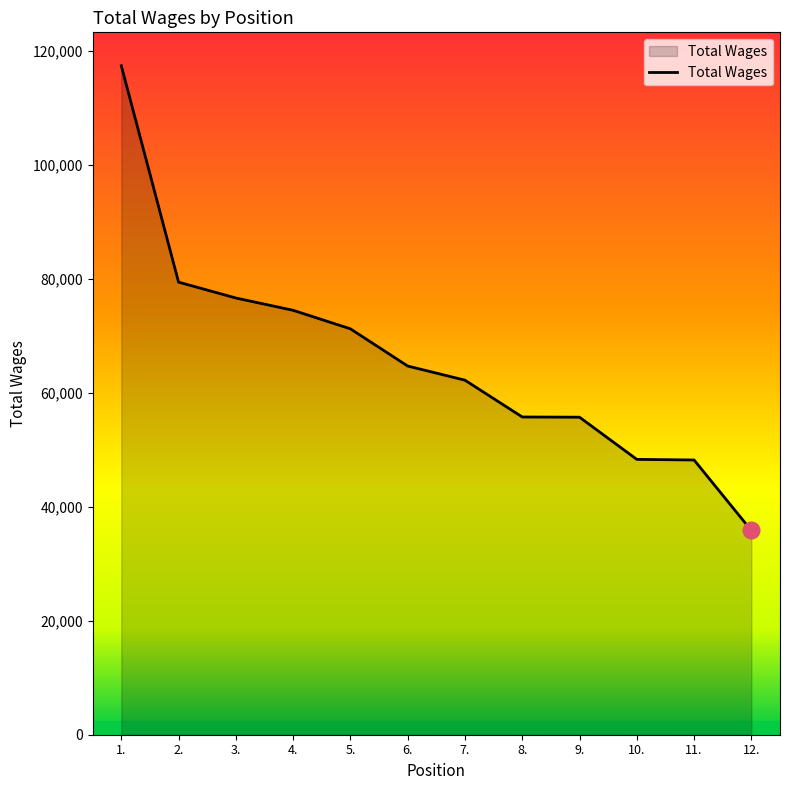

Read the value at 7., to the nearest 10.

62200